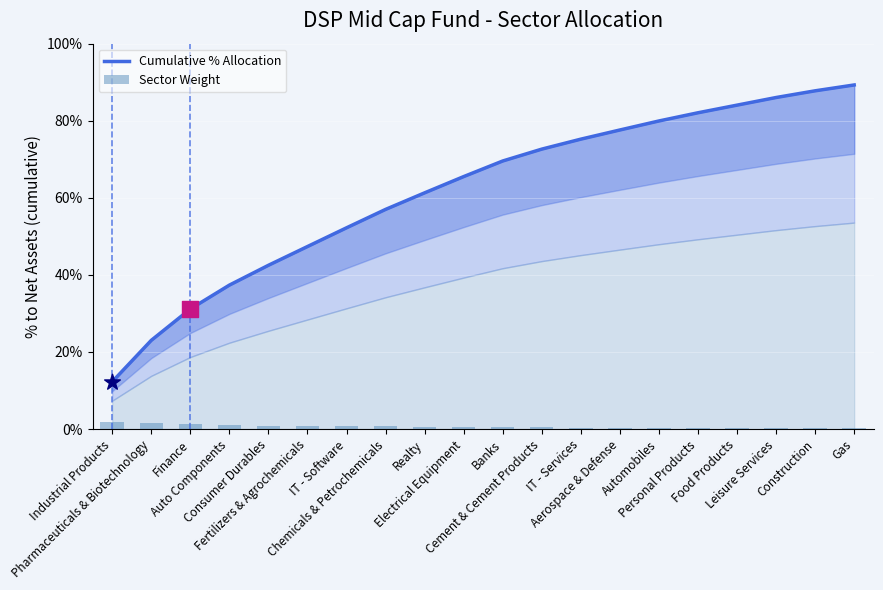

What are all the series names shown in the legend?

Cumulative % Allocation, Sector Weight